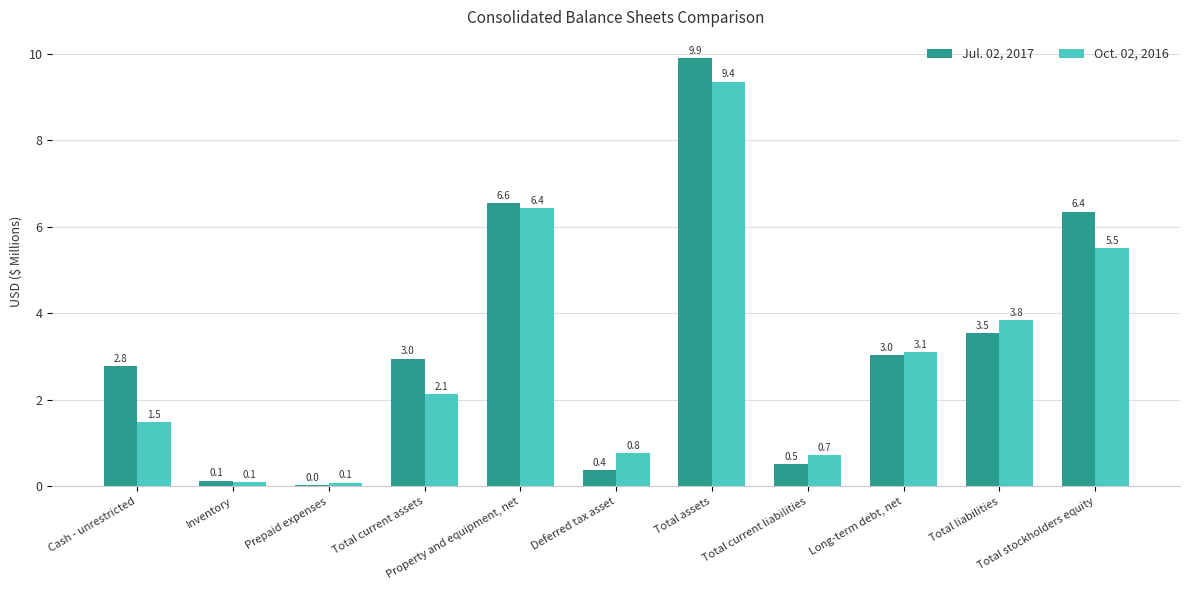

Does the chart contain stacked bars?

No